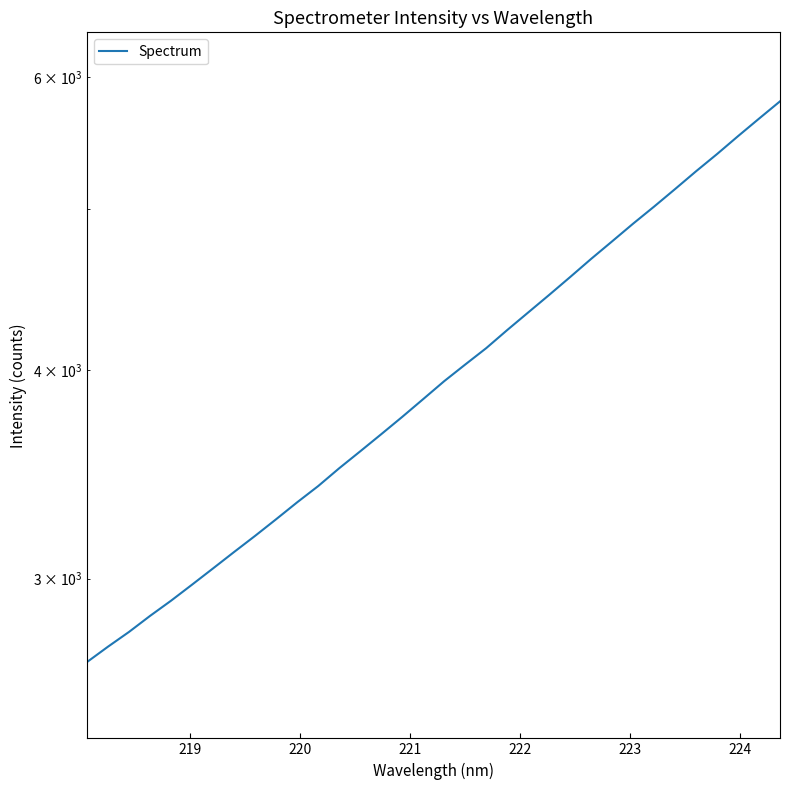

Does the chart have visible grid lines?

No